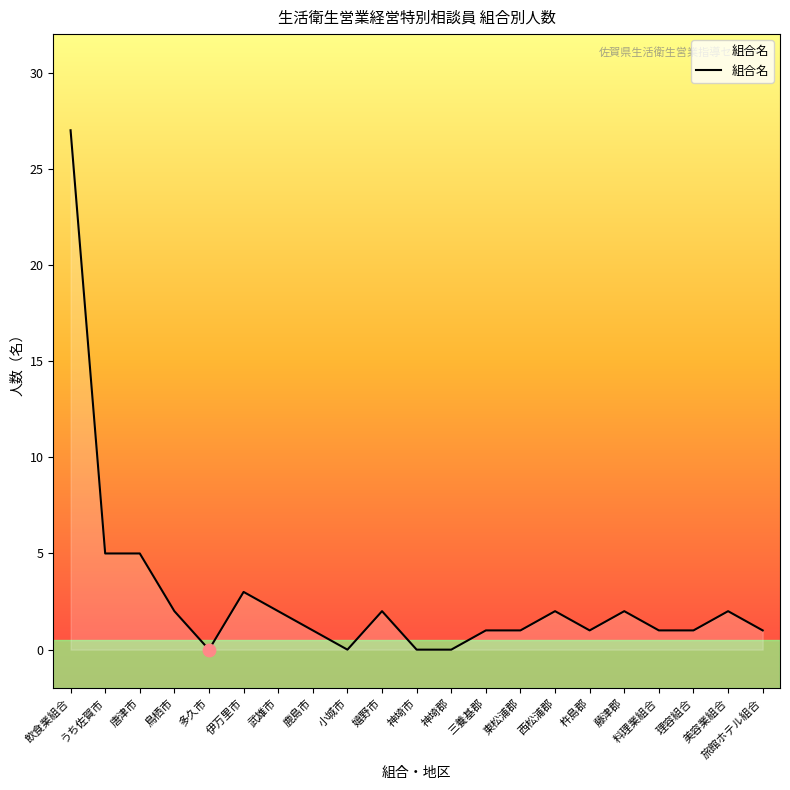

Between 藤津郡 and 東松浦郡, which is larger?

藤津郡